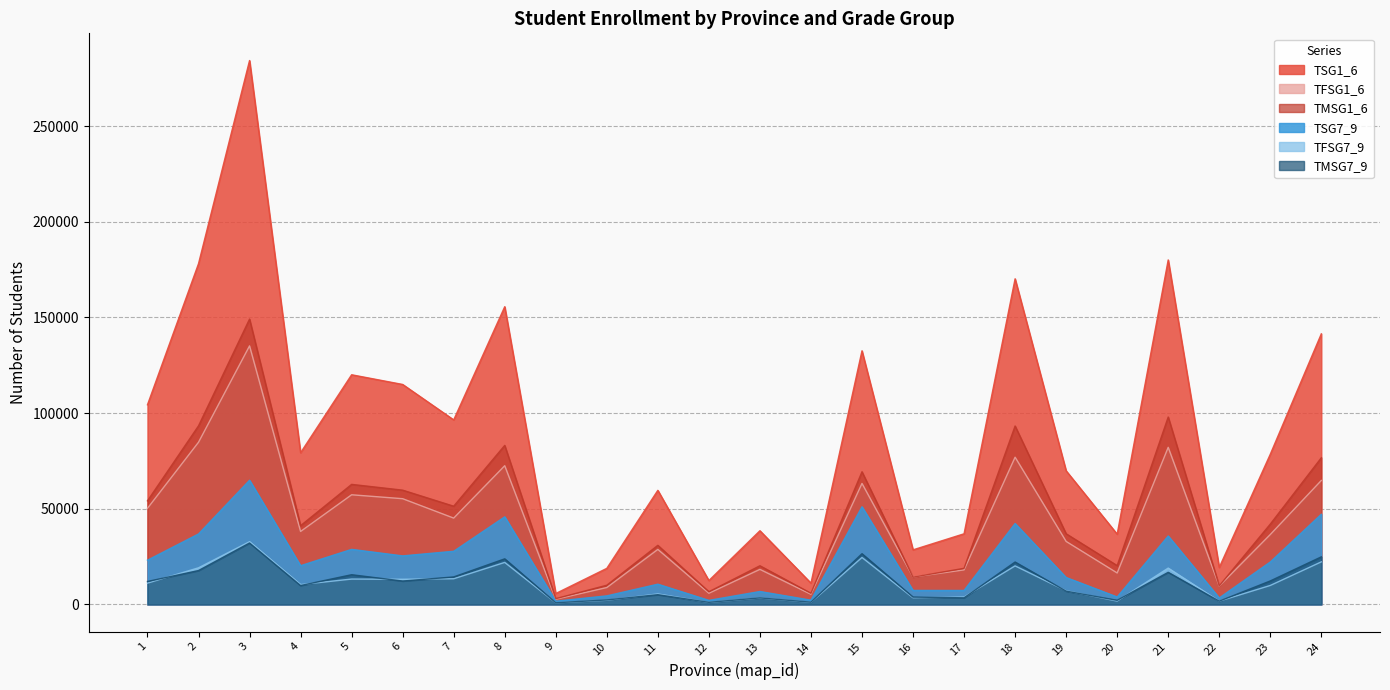

What is the maximum value shown in the chart?

284295